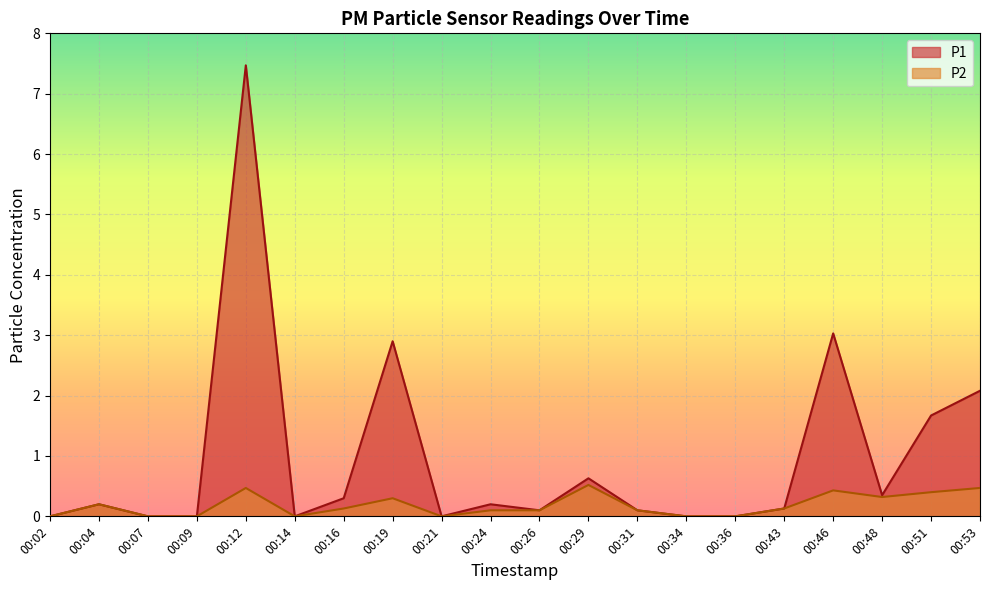

At how many categories does at least one series exceed 5?

1